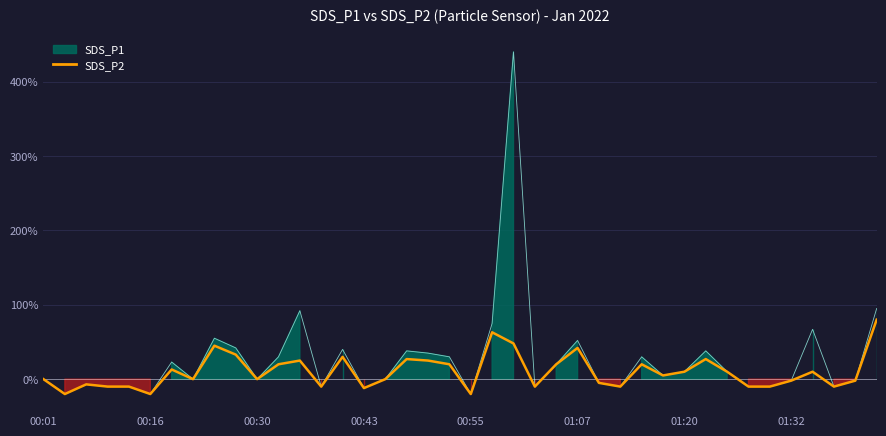

What is the highest value of the SDS_P2 series?

80.0